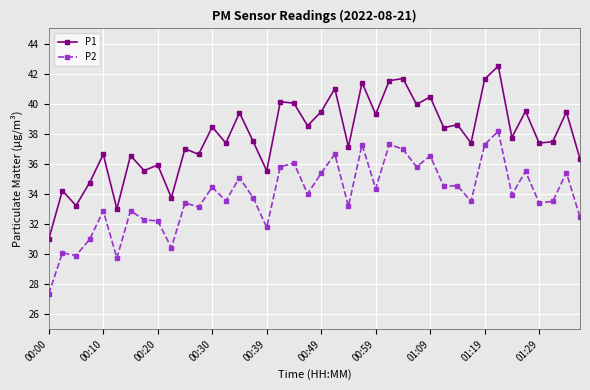

What is the difference between the maximum and second lowest values in the P1 series?

9.5